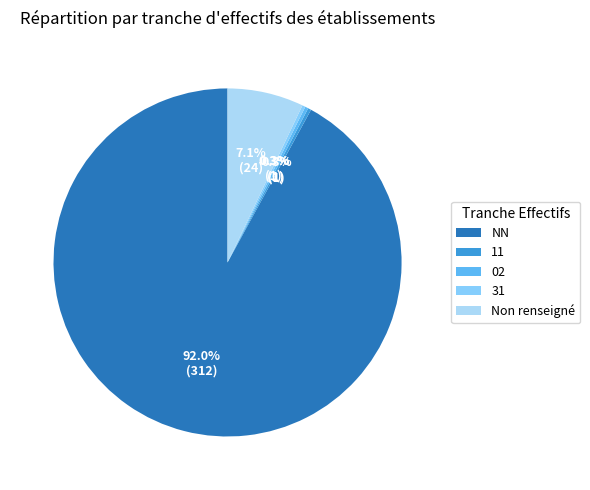

How many segments does this pie chart have?

5